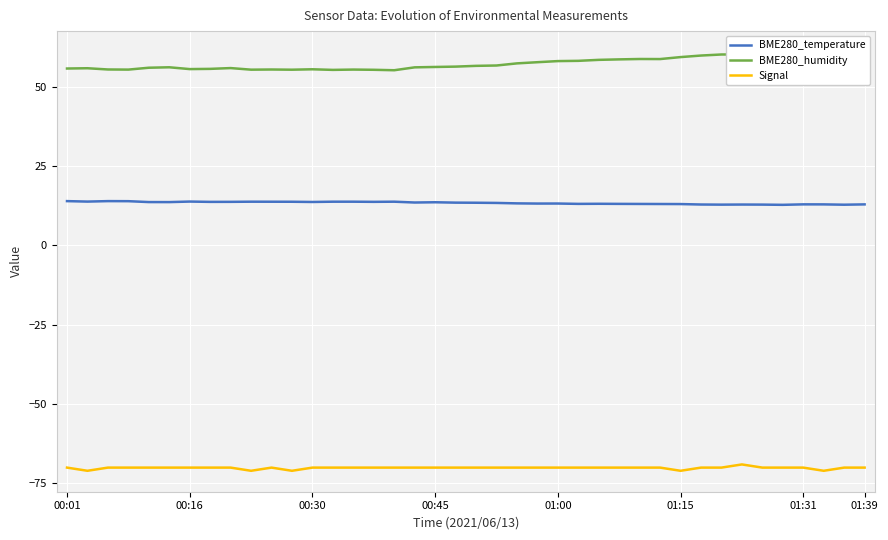

What is the difference between the second highest and second lowest values in the BME280_temperature series?

1.1